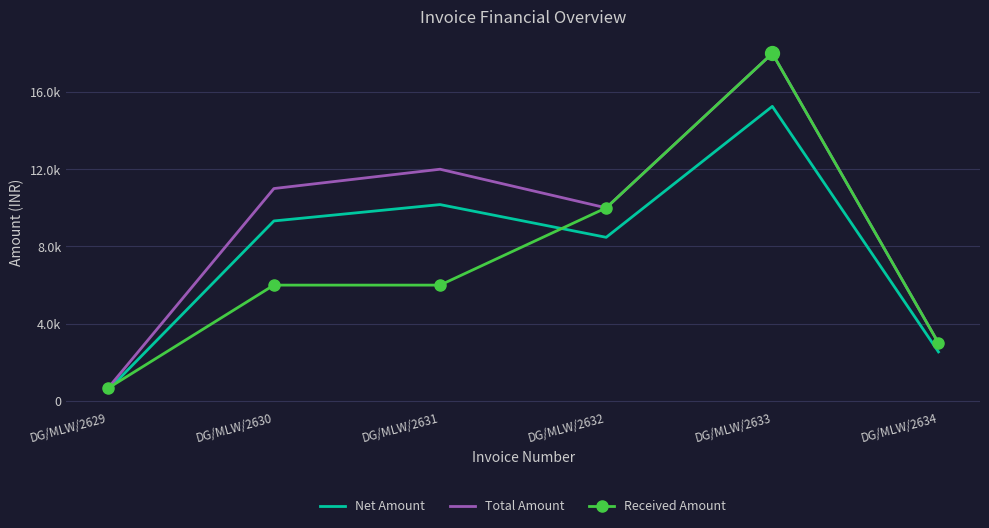

At which category is the sum across all series the highest?

DG/MLW/2633